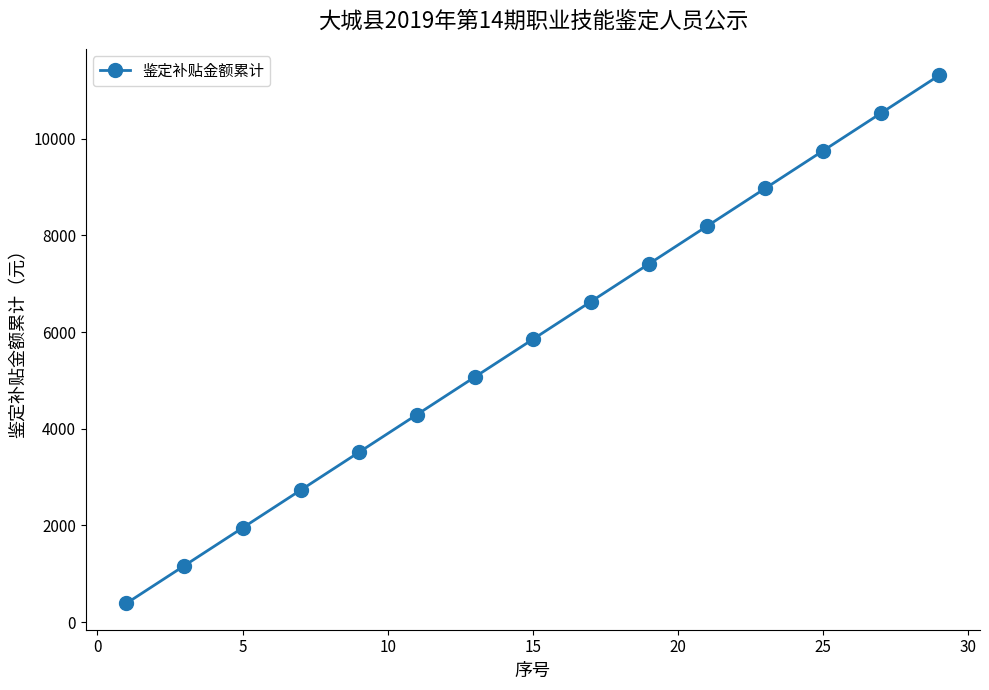

How many values are below 5850?

7